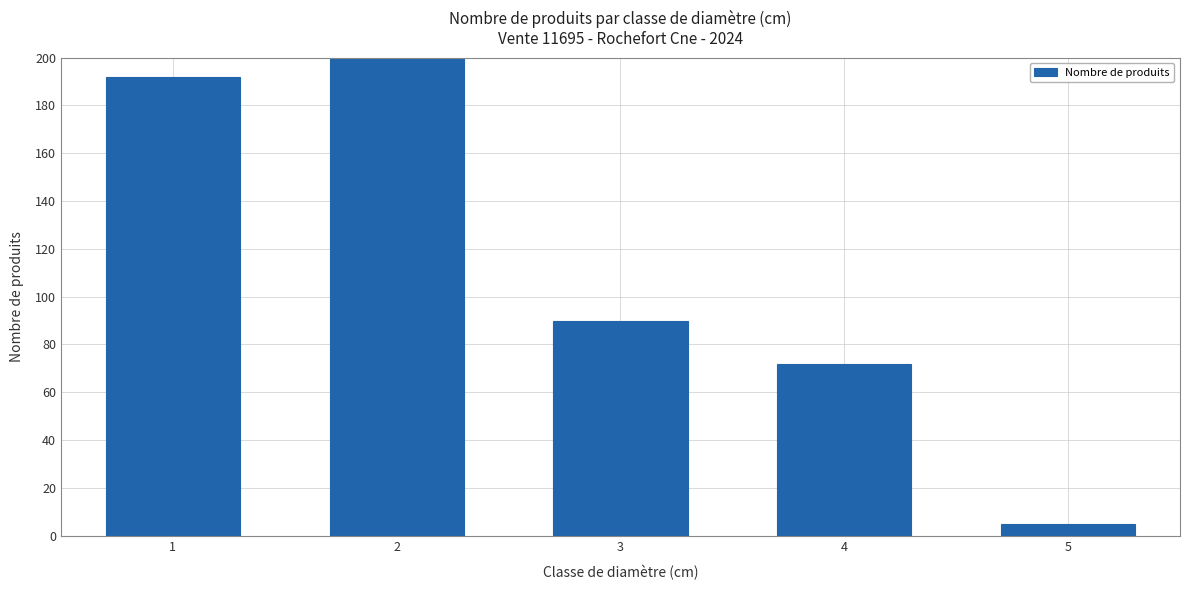

What is the sum of all values?

692